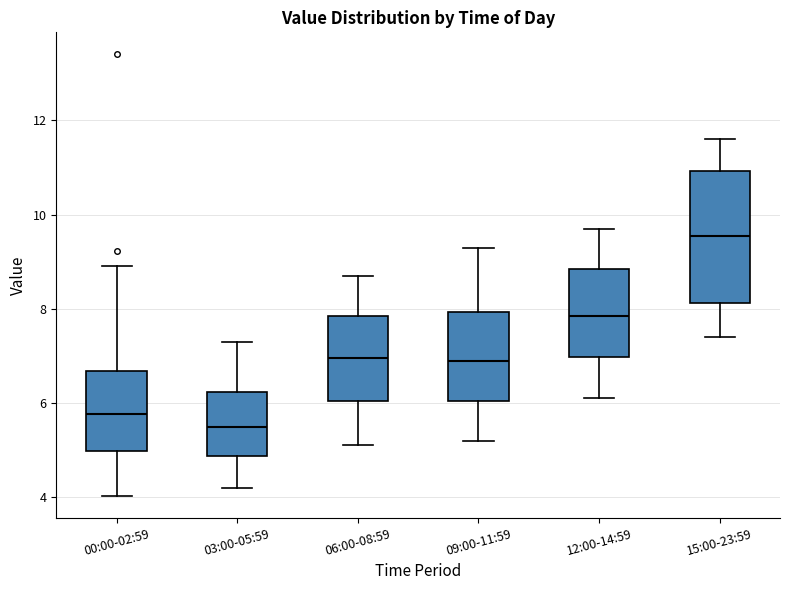

Where is the upper edge of the box for 09:00-11:59 on the y-axis? The values are not printed on the chart, so give them approximately, as read against the axis.

8.0